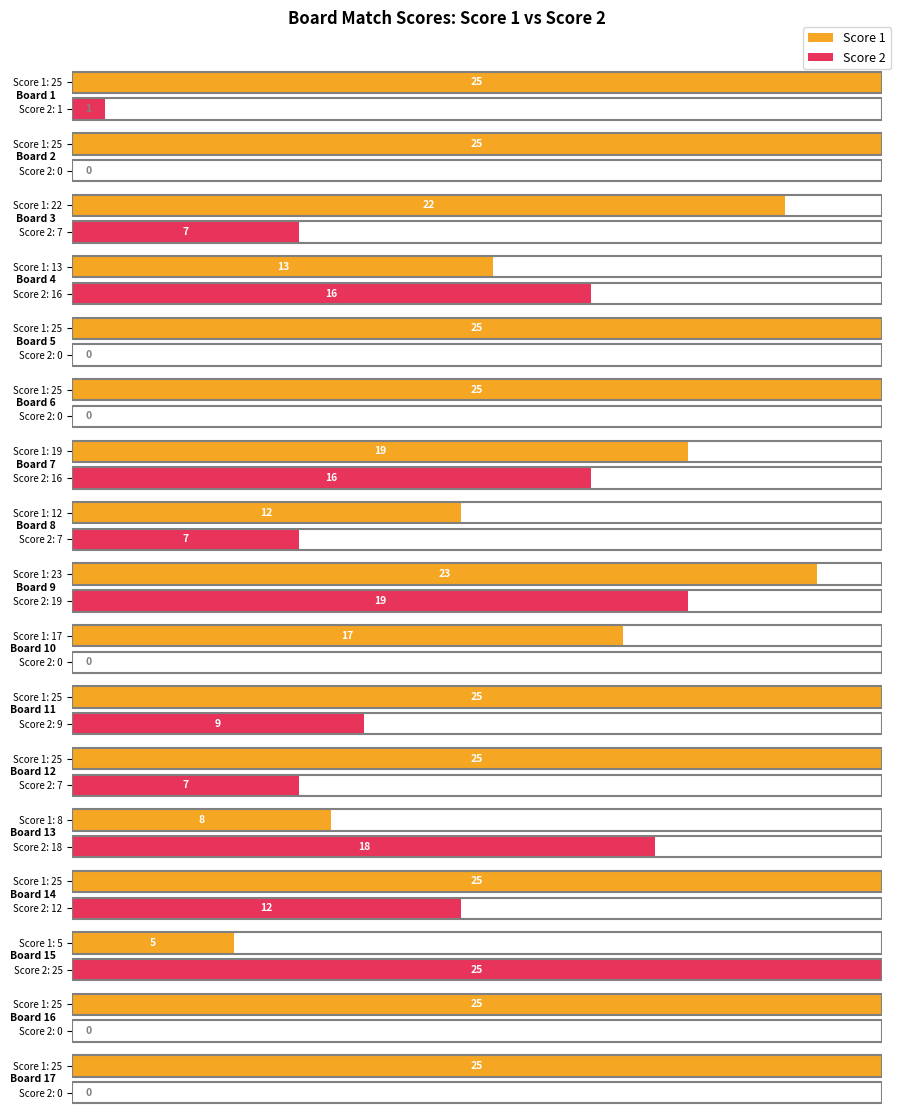

What is the total value across all series at 12?

32